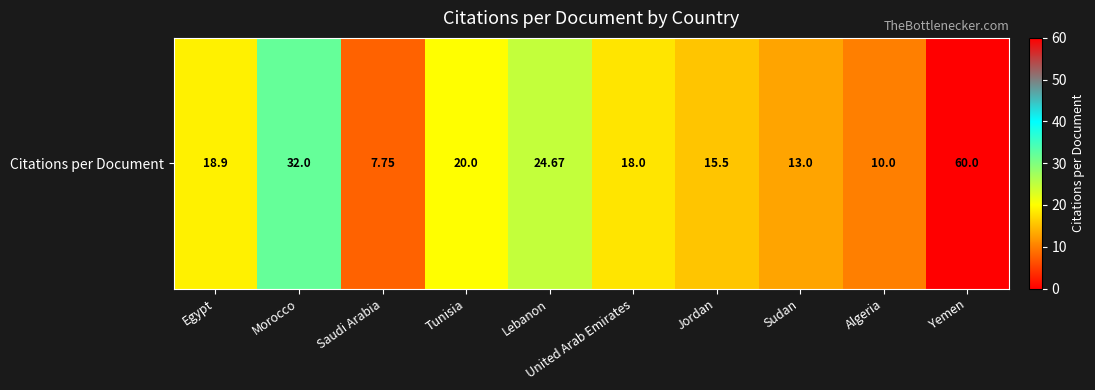

List the labels in order of value, largest first.

Yemen, Morocco, Lebanon, Tunisia, Egypt, United Arab Emirates, Jordan, Sudan, Algeria, Saudi Arabia